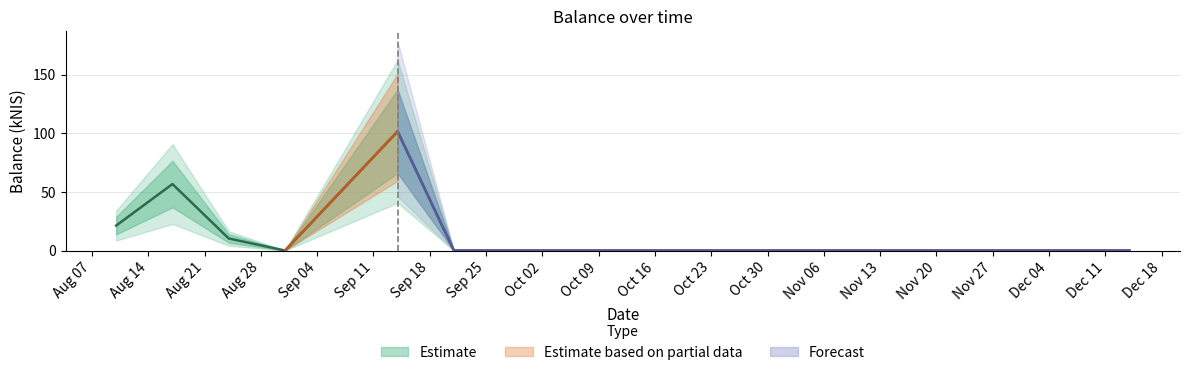

Does the chart have visible grid lines?

Yes